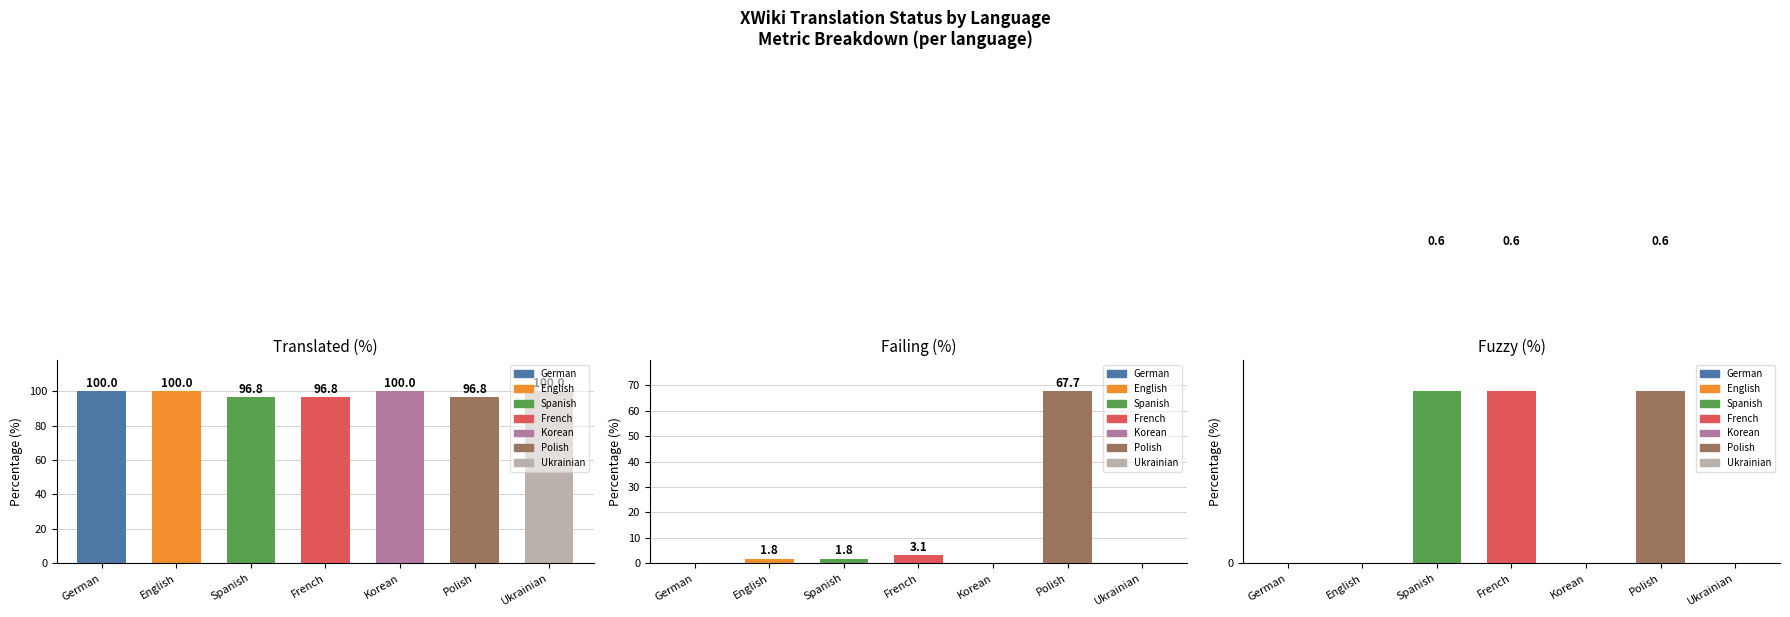

List the labels in order of translated_percent value, largest first.

German, English, Korean, Ukrainian, Spanish, French, Polish